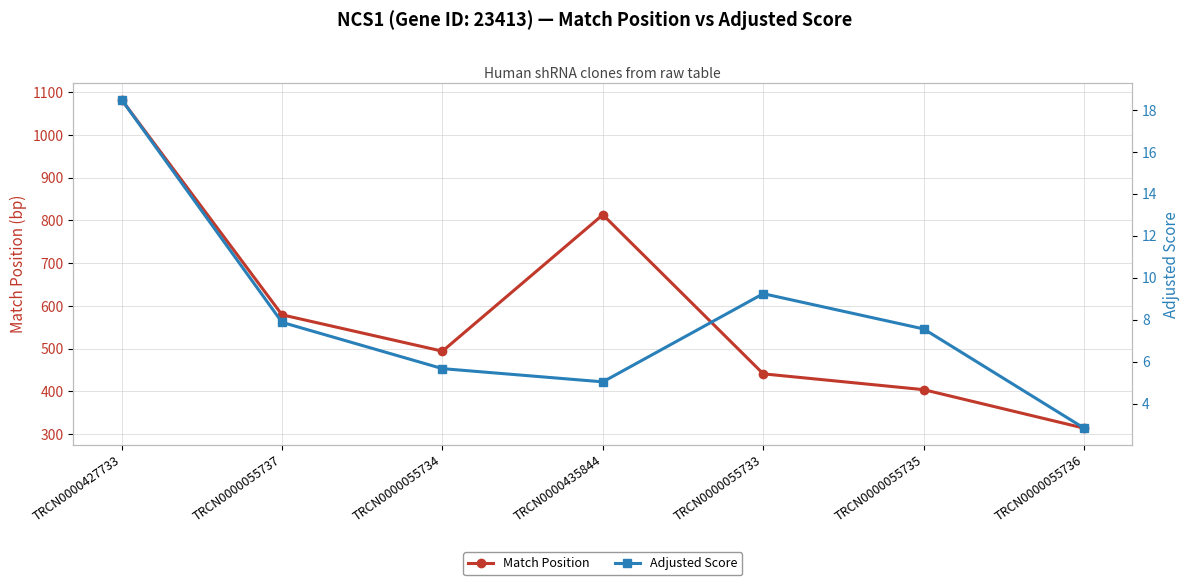

True or false: Match Position and Adjusted Score cross at least once.

False